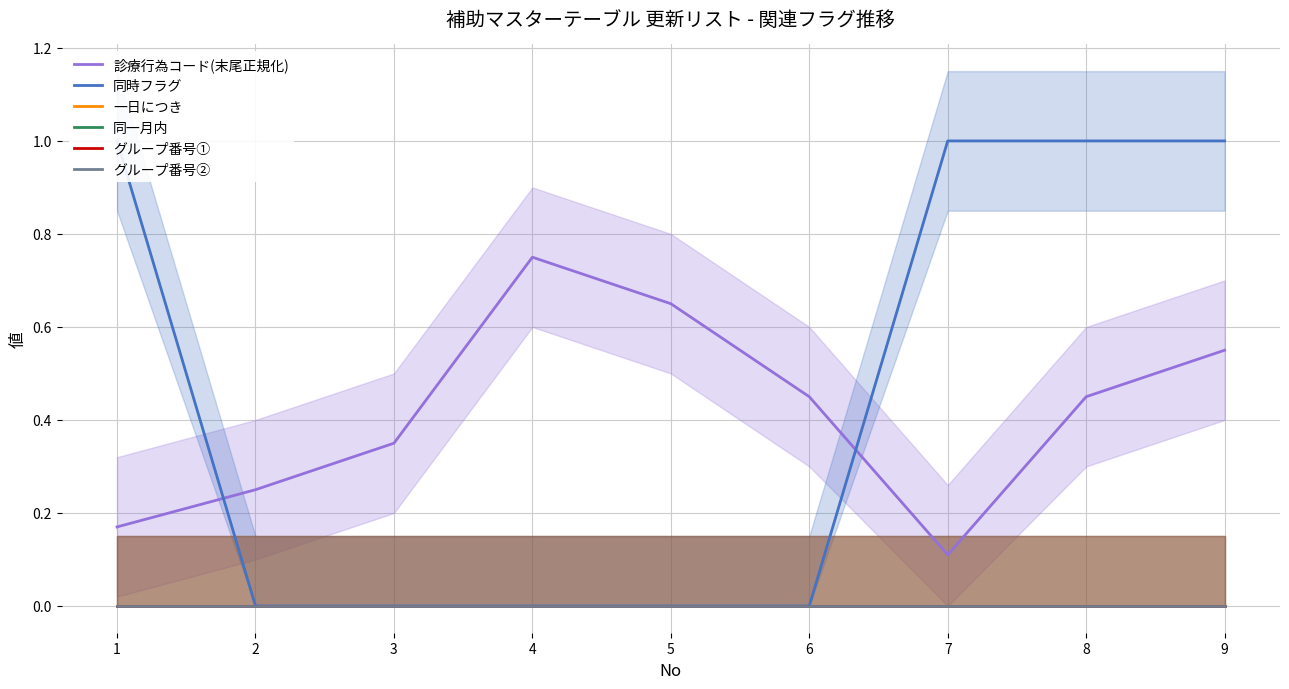

Count the 診療行為コード(末尾正規化) values in the range 0 to 1.

9